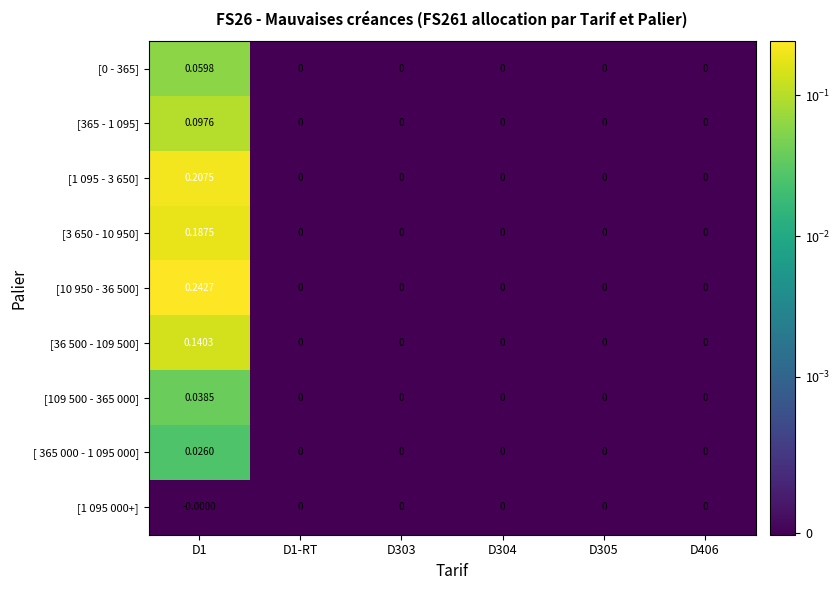

Count the number of categories in the chart.

6